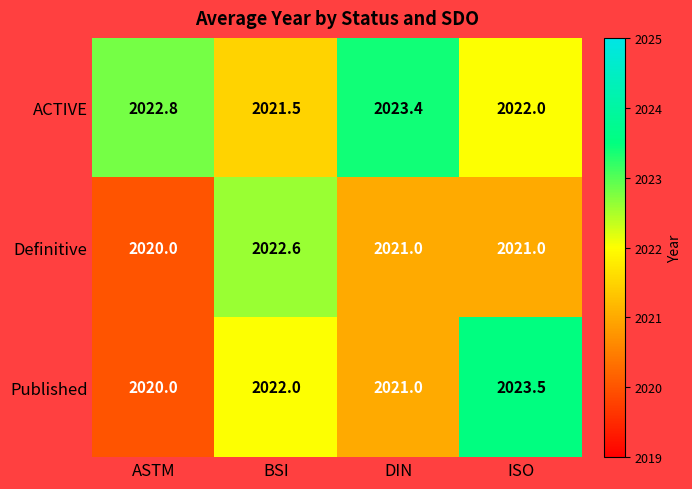

At which category is the sum across all series the highest?

ISO